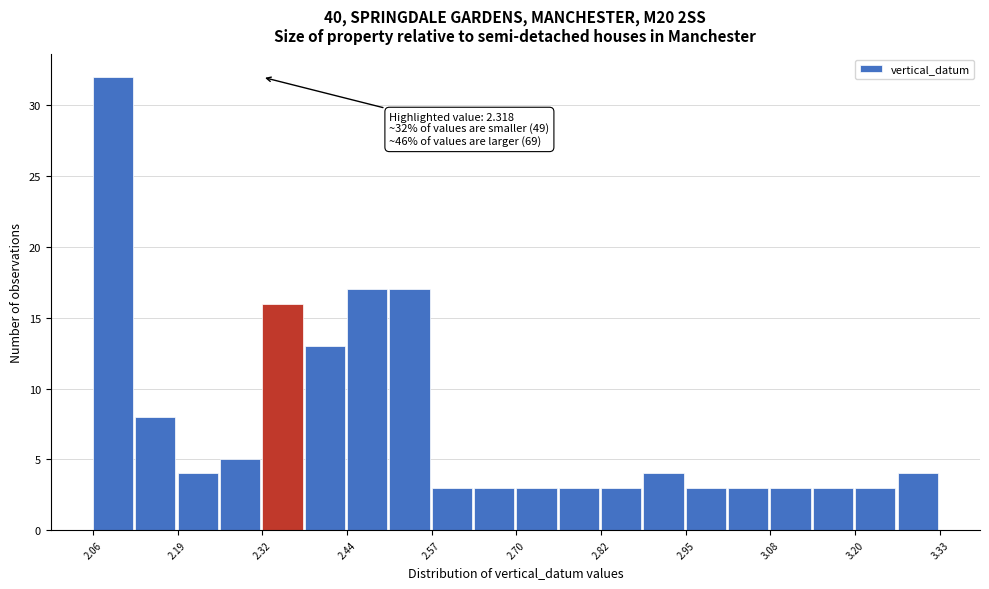

Read against the x-axis, roughly where is the centre of the tallest bar?

2.10